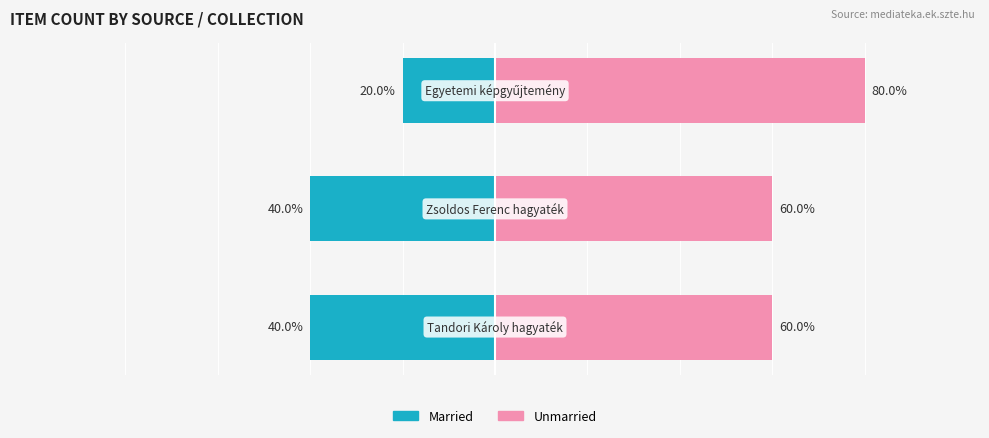

Between 1 and 2, which is larger?

2